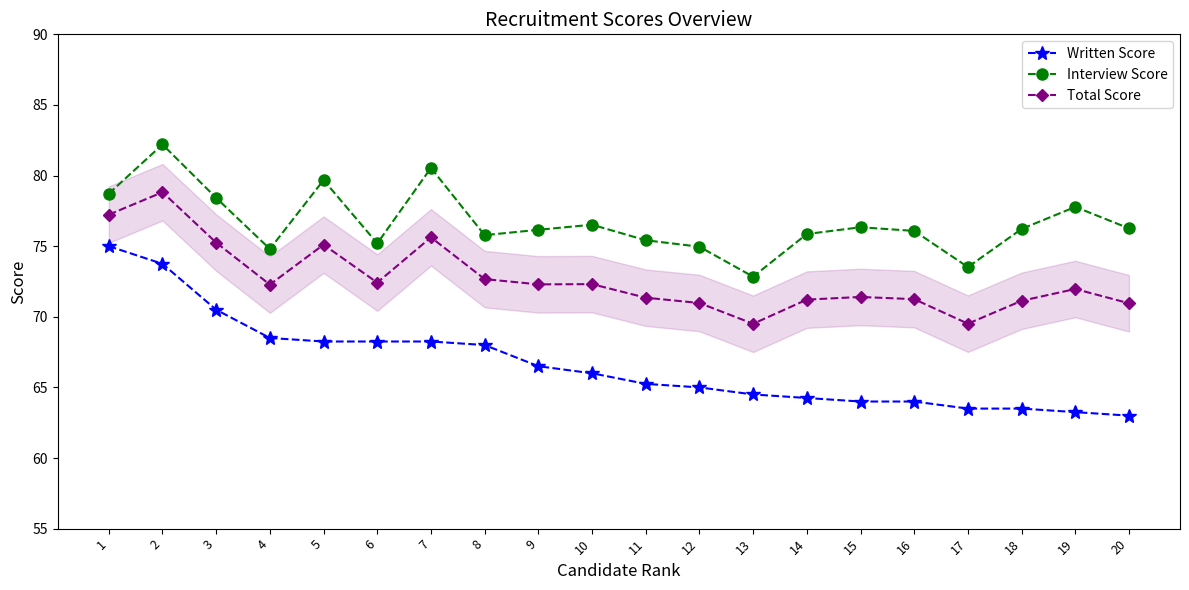

Between 13 and 15, which series saw the biggest shift?

Interview Score